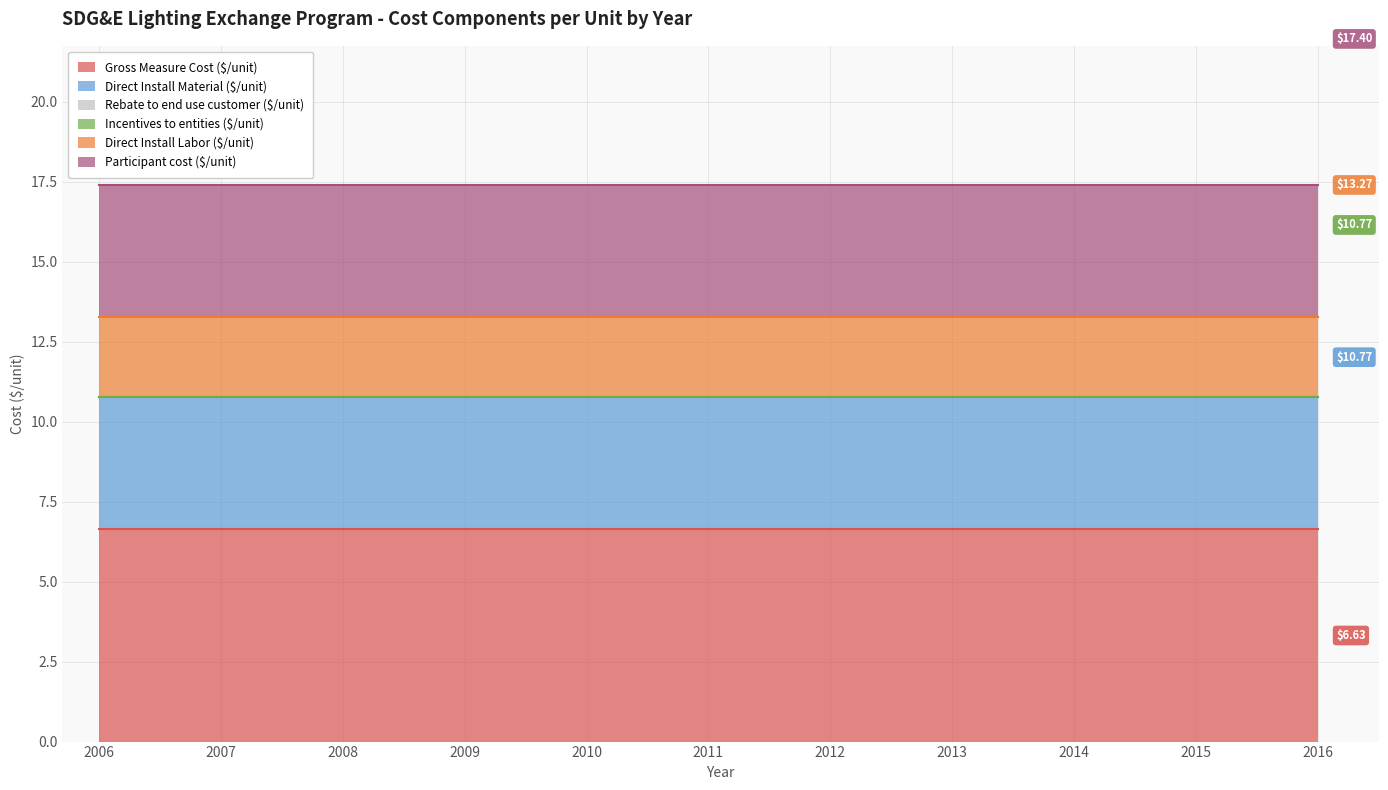

Reading right to left, list all the values displayed in this chart.

Gross Measure Cost ($/unit): 2016=6.6	2015=6.6	2014=6.6	2013=6.6	2012=6.6	2011=6.6	2010=6.6	2009=6.6	2008=6.6	2007=6.6	2006=6.6
Direct Install Material ($/unit): 2016=4.1	2015=4.1	2014=4.1	2013=4.1	2012=4.1	2011=4.1	2010=4.1	2009=4.1	2008=4.1	2007=4.1	2006=4.1
Rebate to end use customer ($/unit): 2016=0.0	2015=0.0	2014=0.0	2013=0.0	2012=0.0	2011=0.0	2010=0.0	2009=0.0	2008=0.0	2007=0.0	2006=0.0
Incentives to entities ($/unit): 2016=0.0	2015=0.0	2014=0.0	2013=0.0	2012=0.0	2011=0.0	2010=0.0	2009=0.0	2008=0.0	2007=0.0	2006=0.0
Direct Install Labor ($/unit): 2016=2.5	2015=2.5	2014=2.5	2013=2.5	2012=2.5	2011=2.5	2010=2.5	2009=2.5	2008=2.5	2007=2.5	2006=2.5
Participant cost ($/unit): 2016=4.1	2015=4.1	2014=4.1	2013=4.1	2012=4.1	2011=4.1	2010=4.1	2009=4.1	2008=4.1	2007=4.1	2006=4.1